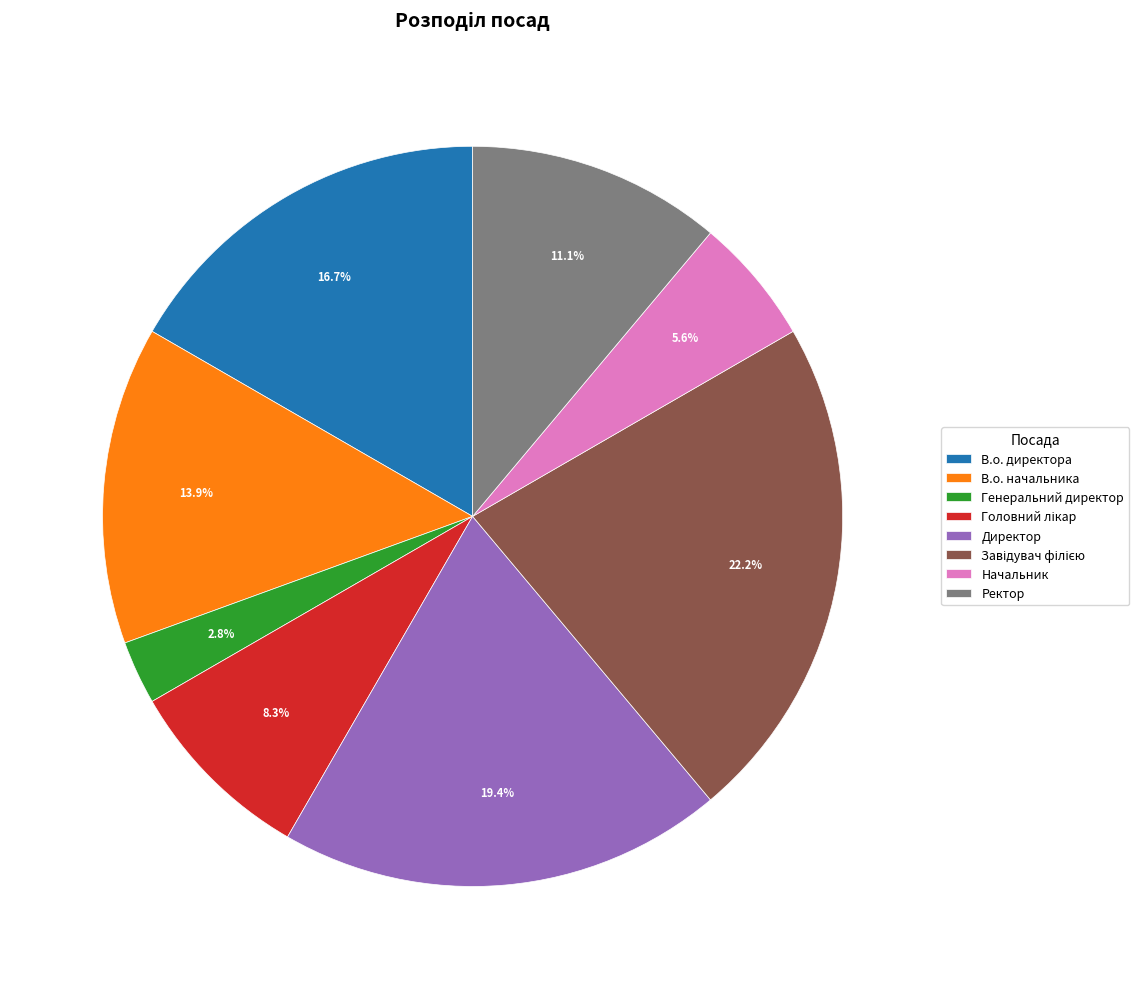

Which slice is the smallest?

Генеральний директор